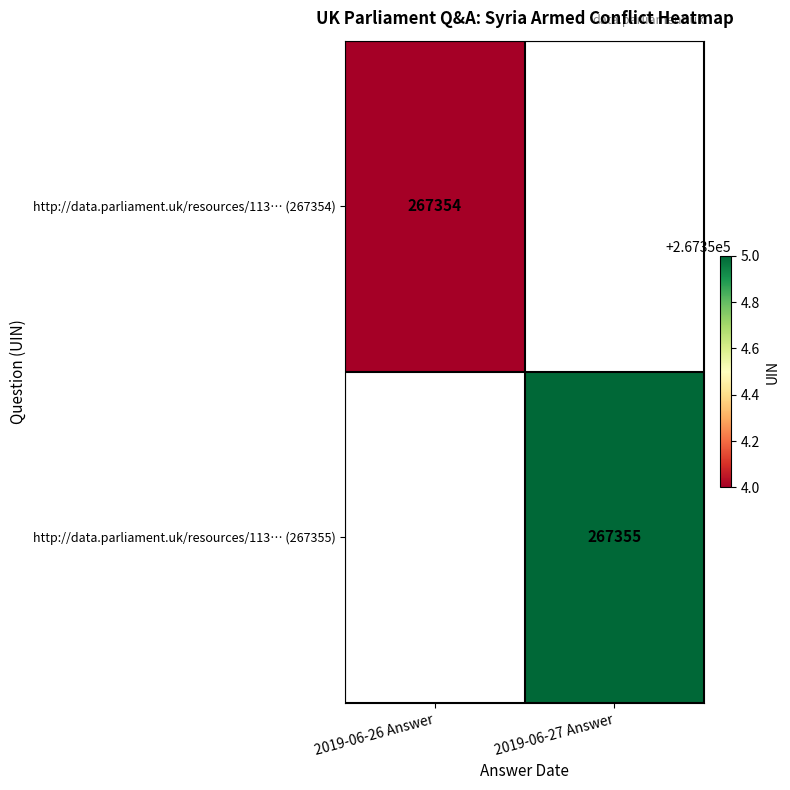

What is the maximum value shown in the chart?

267355.0